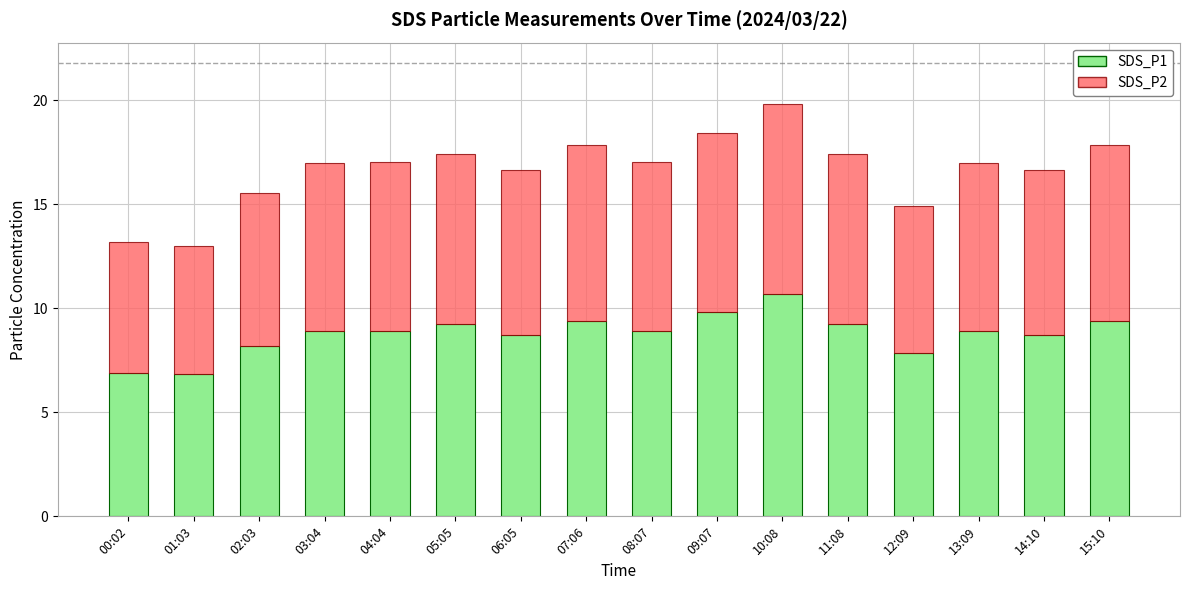

What is the average value of the SDS_P1 series?

8.8